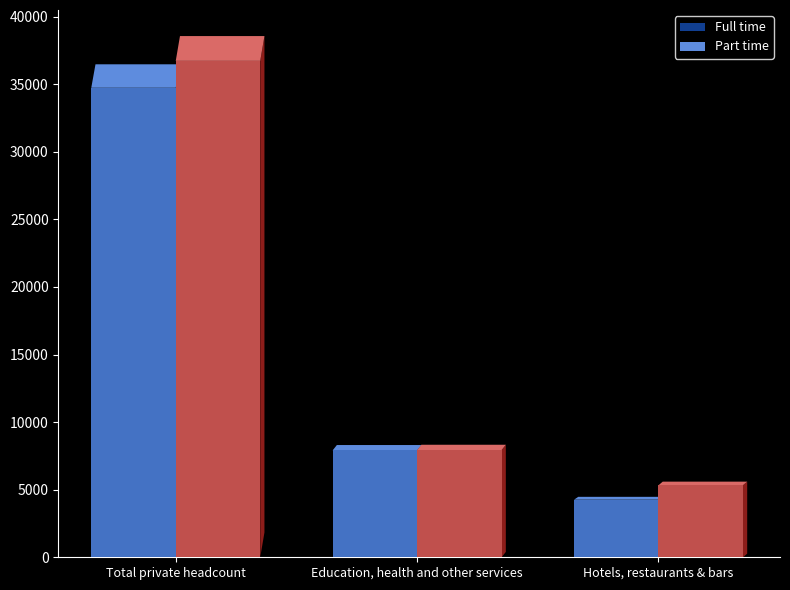

Is the value of Full time at Hotels, restaurants & bars greater than the value of Part time at Total private headcount?

No